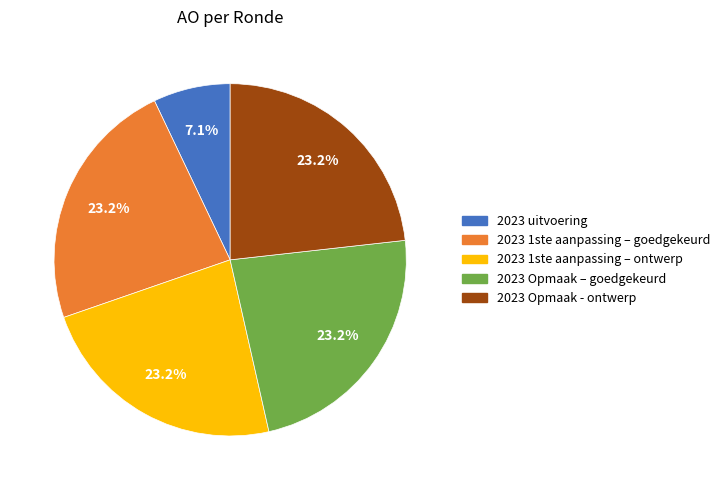

How many segments does this pie chart have?

5